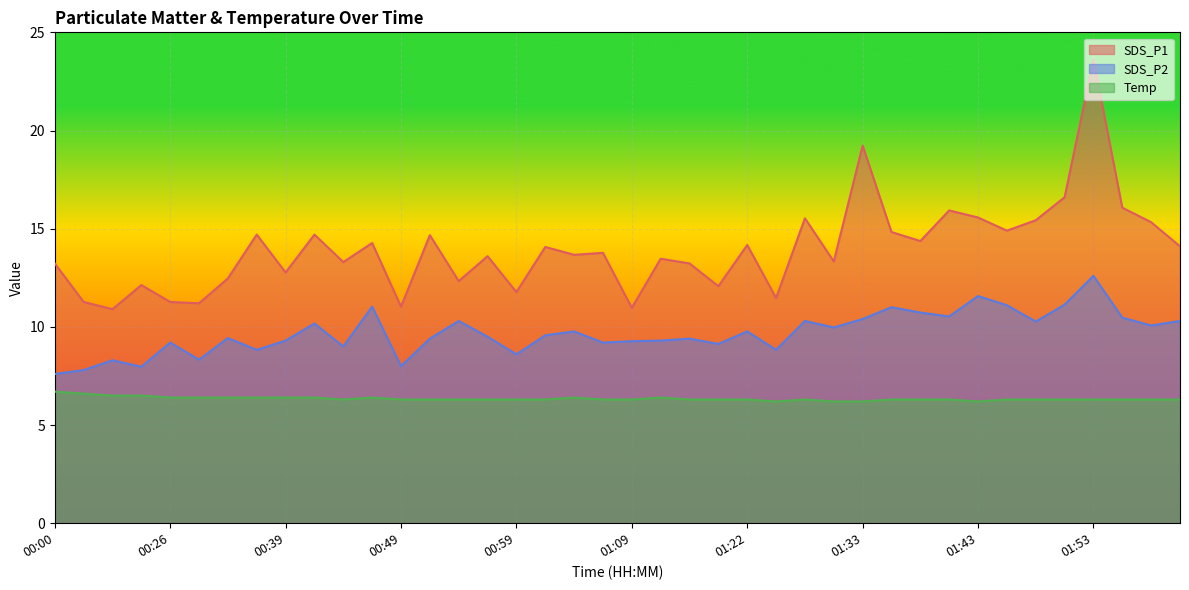

List the labels in order of SDS_P2 value, largest first.

01:53, 01:43, 01:50, 01:46, 00:47, 01:35, 01:38, 01:41, 01:55, 01:33, 00:54, 01:27, 02:00, 01:48, 00:42, 01:58, 01:30, 01:04, 01:22, 01:02, 00:57, 00:32, 00:52, 01:14, 00:39, 01:12, 01:09, 00:26, 01:07, 01:20, 00:44, 00:37, 01:25, 00:59, 00:29, 00:05, 00:49, 00:07, 00:02, 00:00